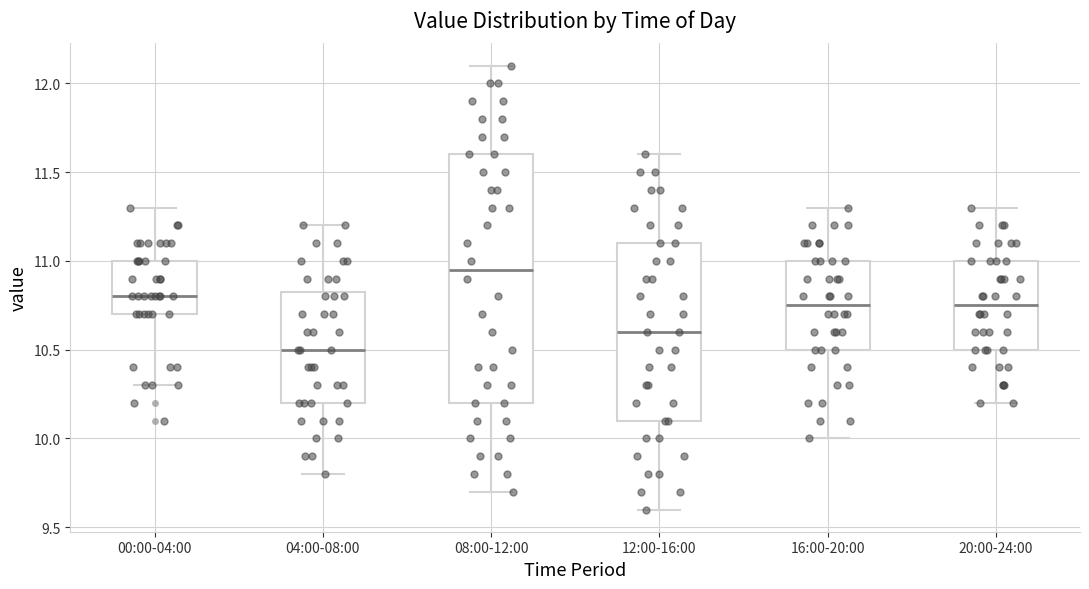

Reading left to right, transcribe this box plot: for each box, give where its median line is, the range the box spans, and where its two whiskers end, as read against the y-axis. The values are not printed on the chart, so give them approximately, as read against the axis.

00:00-04:00: median 10.80, box 10.70 to 11.00, whiskers 10.30 to 11.30
04:00-08:00: median 10.50, box 10.20 to 10.85, whiskers 9.80 to 11.20
08:00-12:00: median 10.95, box 10.20 to 11.60, whiskers 9.70 to 12.10
12:00-16:00: median 10.60, box 10.10 to 11.10, whiskers 9.60 to 11.60
16:00-20:00: median 10.75, box 10.50 to 11.00, whiskers 10.00 to 11.30
20:00-24:00: median 10.75, box 10.50 to 11.00, whiskers 10.20 to 11.30